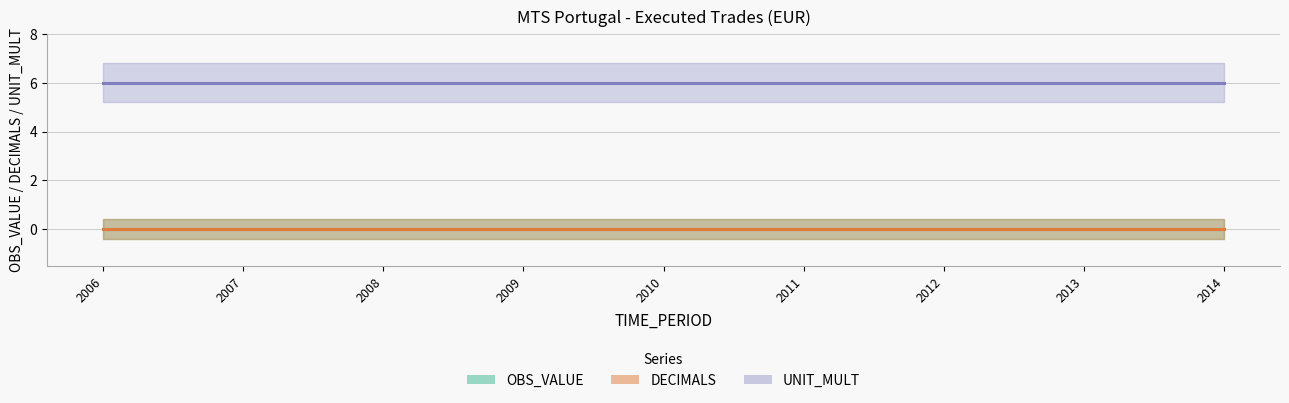

Which label corresponds to the largest value in the chart?

2006